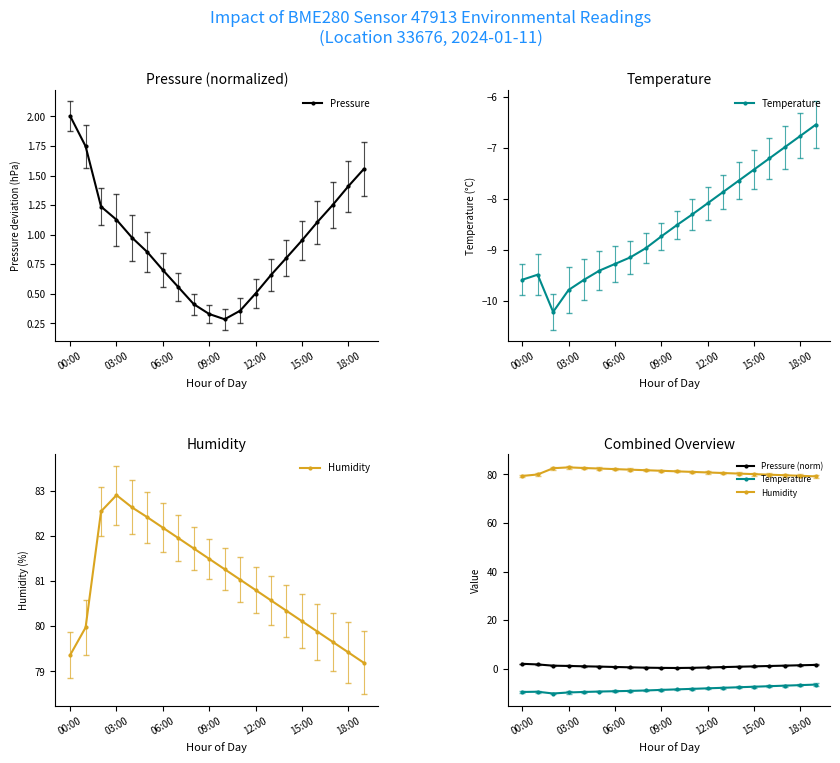

What is the difference between the maximum and second lowest values in the Pressure (norm) series?

1.7